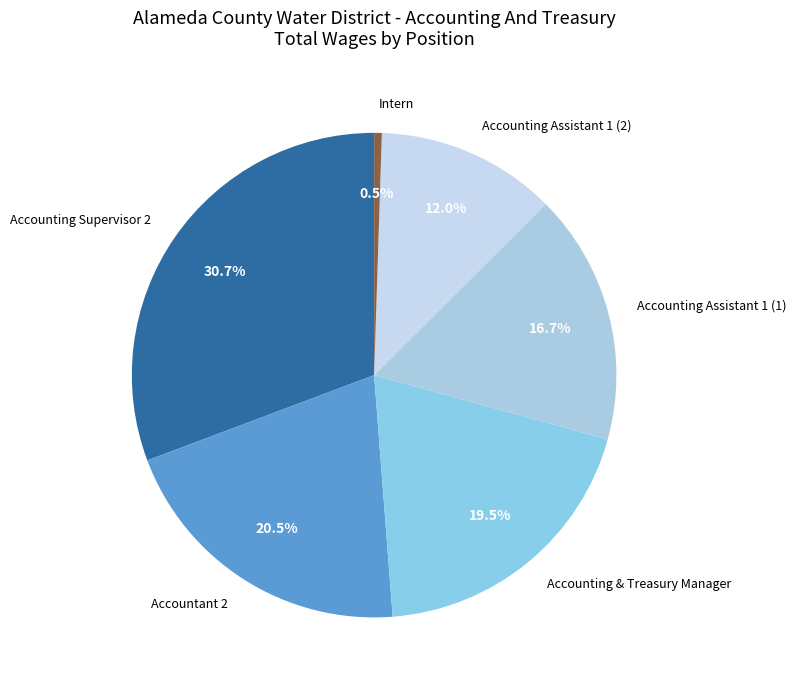

To the nearest percent, what is the difference between the largest and smallest slice percentages?

30%